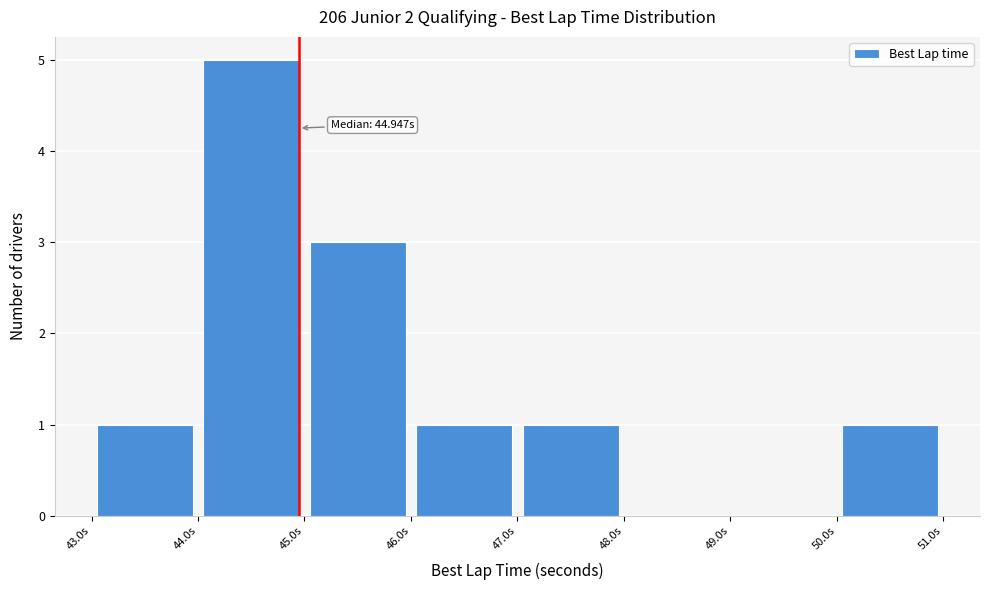

Over which range of the x-axis is the bar tallest?

44 to 45